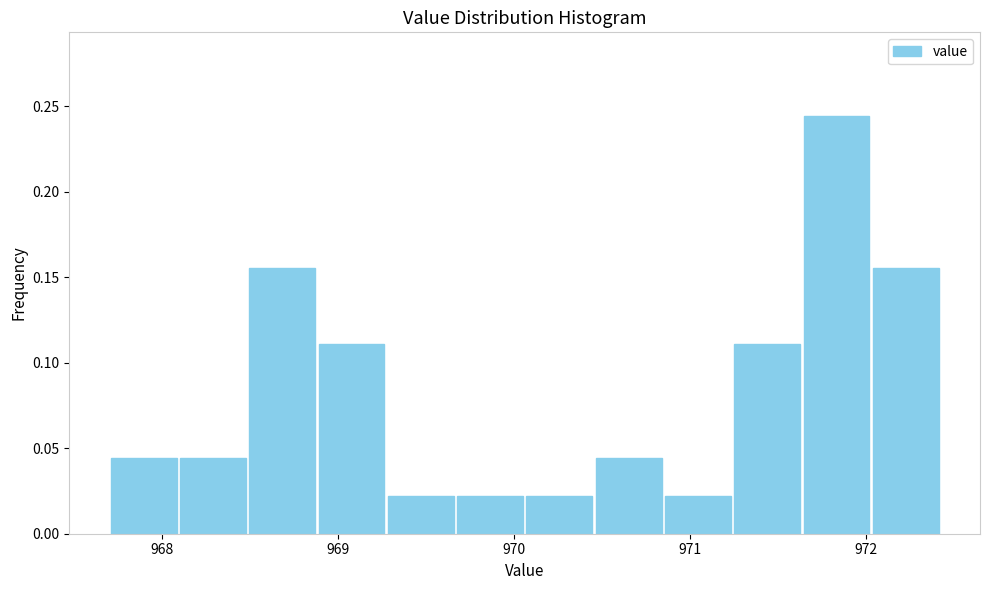

Around what value on the x-axis is the tallest bar? Give the approximate position of its centre, as read against the axis.

971.8